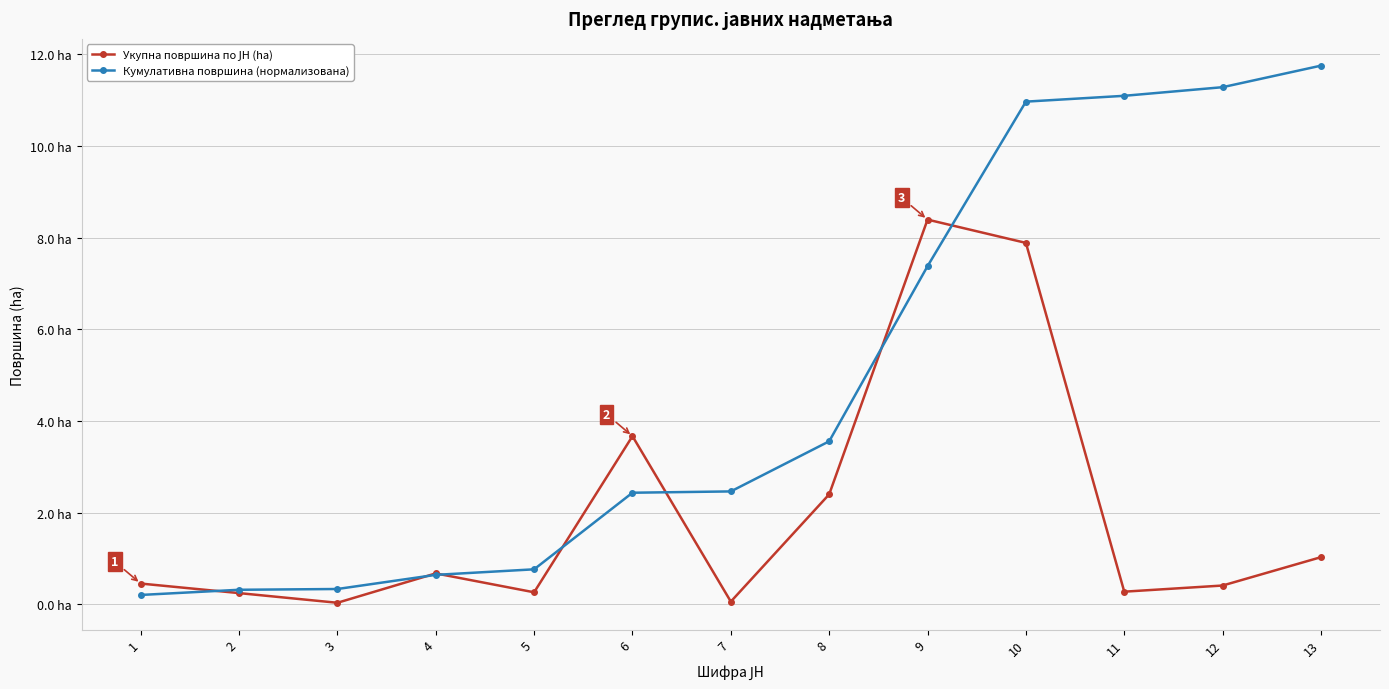

Which series has the largest total across all categories?

Кумулативна површина (нормализована)